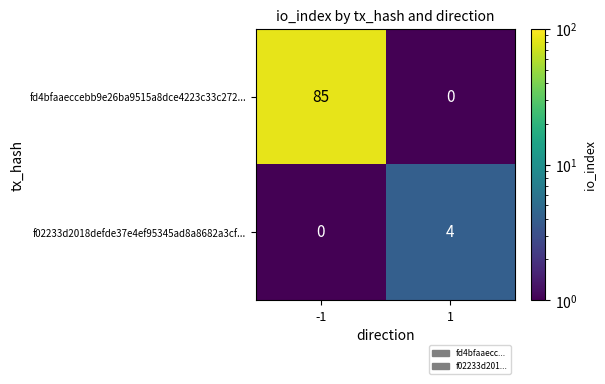

What value does the f02233d2018defde37e4ef95345ad8a8682a3cf... series have at 1?

4